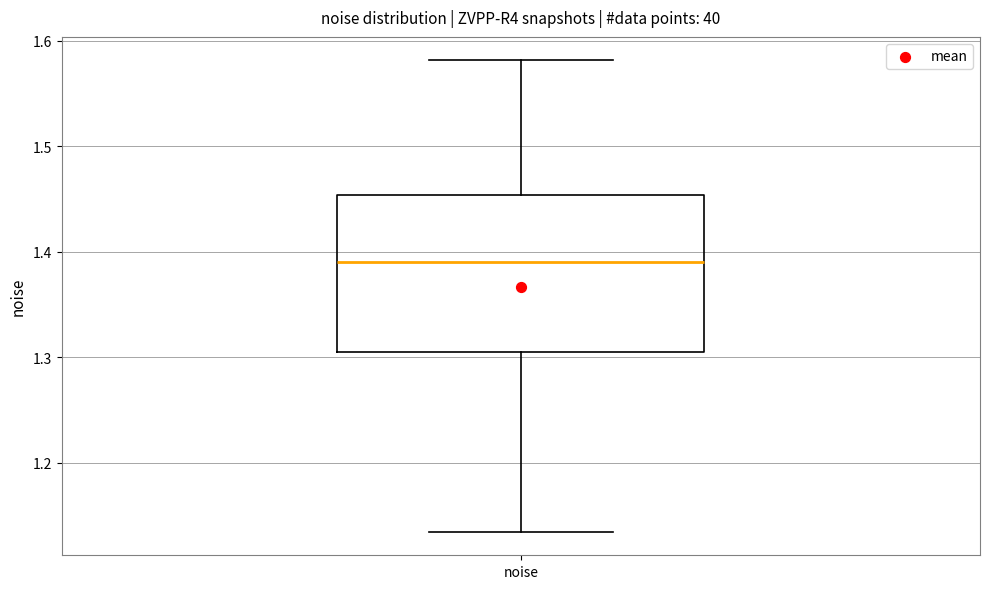

Transcribe this box plot: give where the median line is, the range the box spans, and where the two whiskers end, as read against the y-axis. The values are not printed on the chart, so give them approximately, as read against the axis.

median 1.39, box 1.30 to 1.45, whiskers 1.13 to 1.58